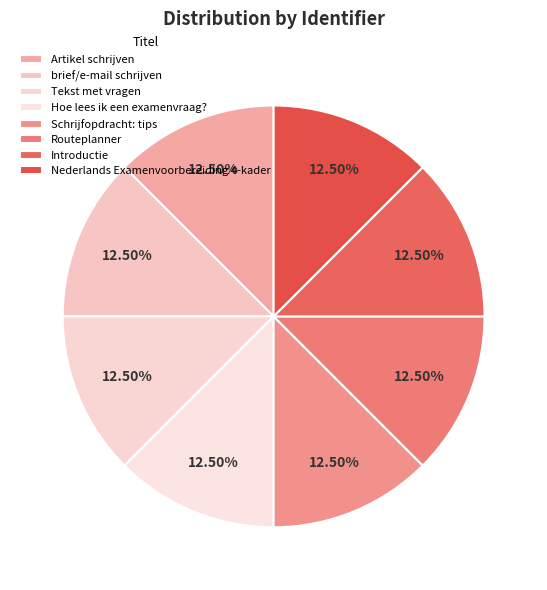

Which category has the biggest portion of the pie?

brief/e-mail schrijven